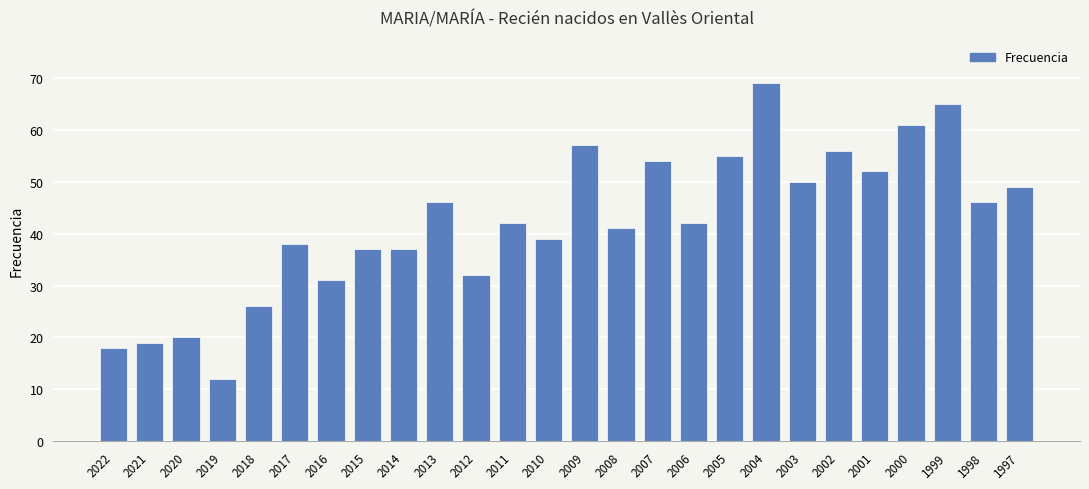

What is the greatest value displayed?

69